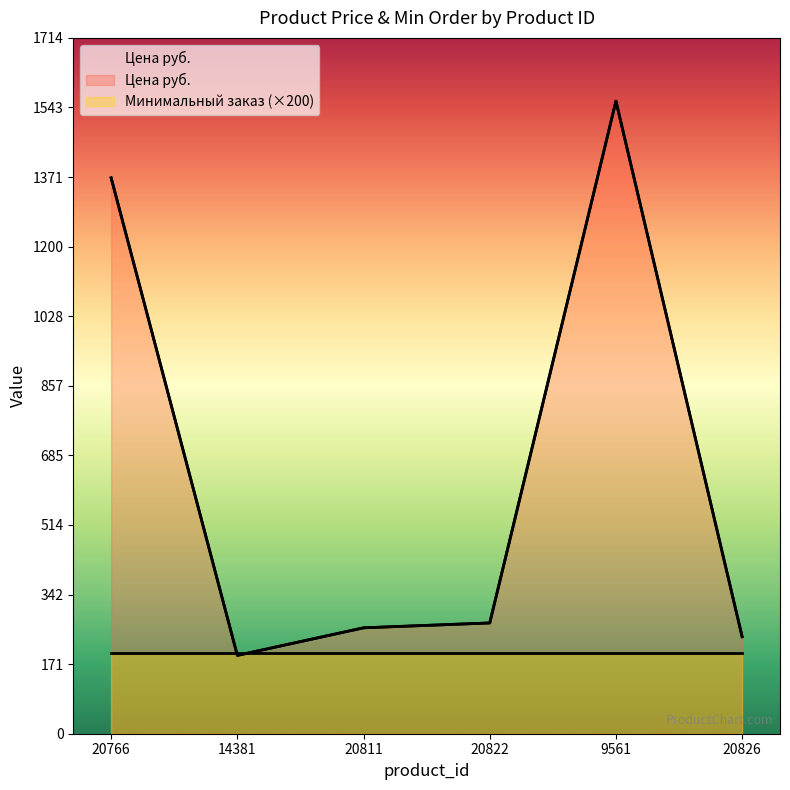

What is the sum of all values?

3895